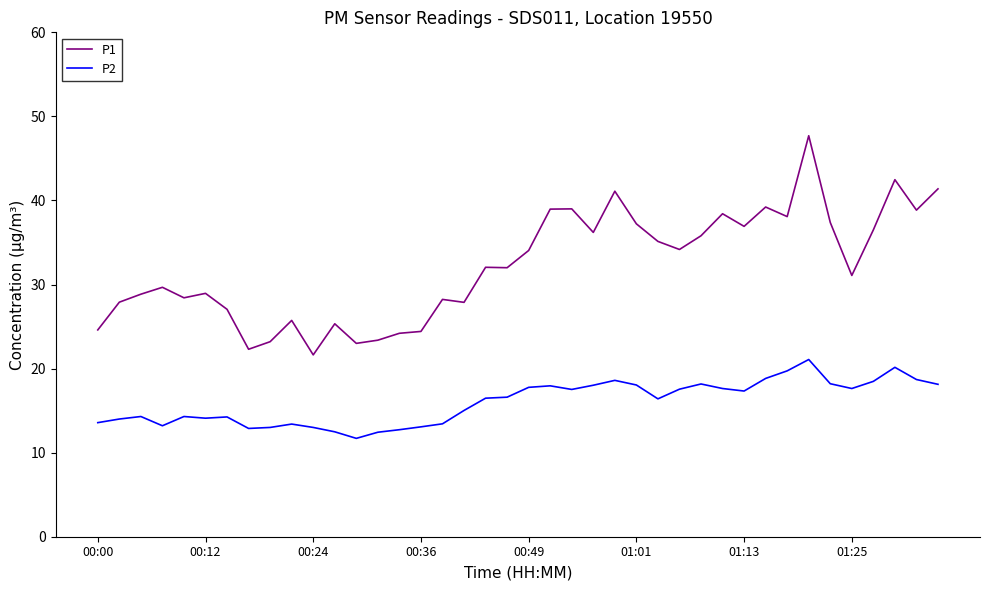

What is the difference between the maximum and minimum values in the P2 series?

9.4